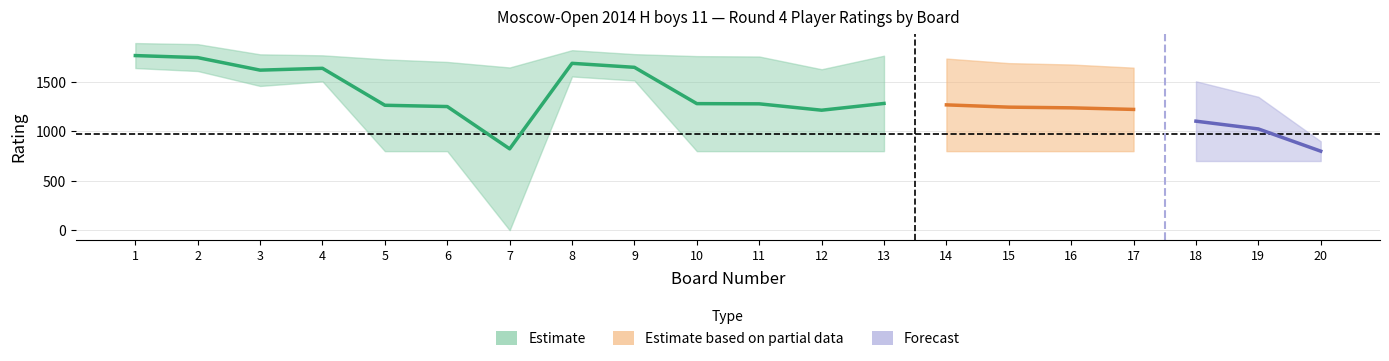

Does the chart display data point markers on the line(s)?

No